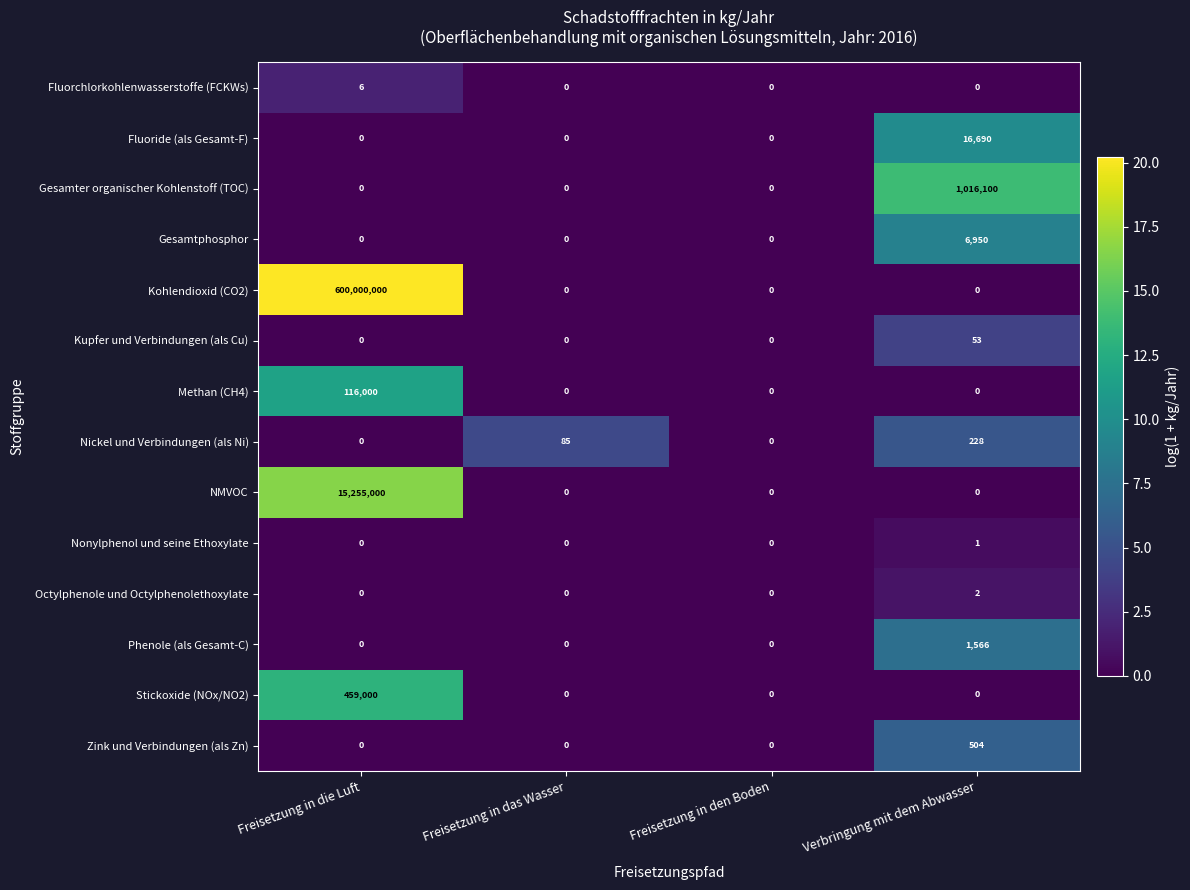

Which series has the largest total across all categories?

Kohlendioxid (CO2)